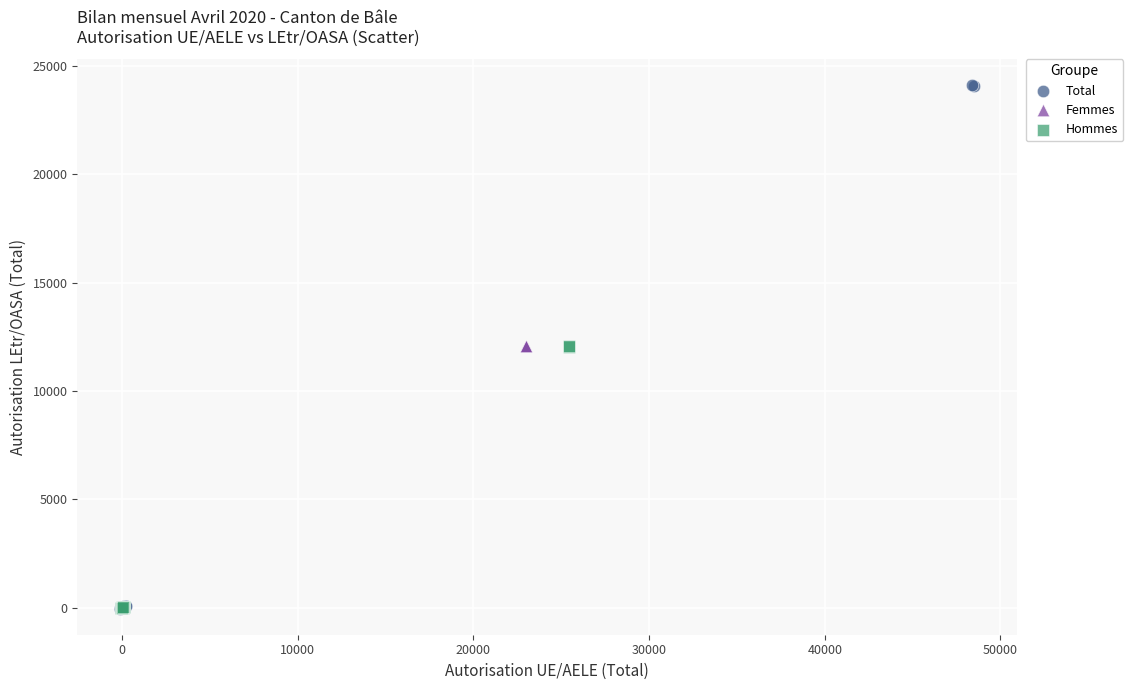

Which series has the largest Y range (max minus min)?

Total